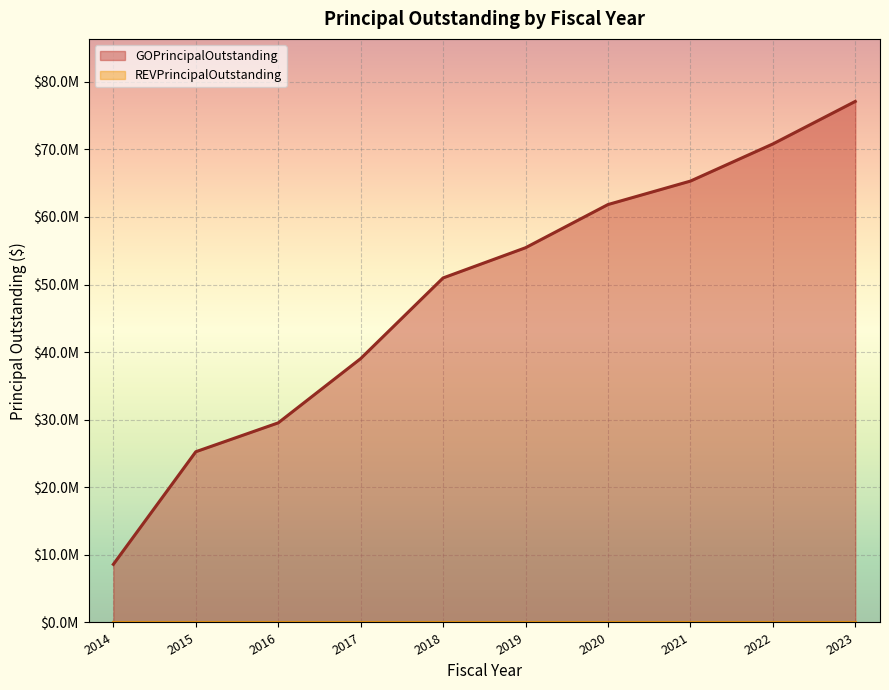

Reading left to right, transcribe all the data shown in this chart.

2014=8600000	2015=25260000	2016=29535000	2017=39040000	2018=50975000	2019=55445000	2020=61835000	2021=65305000	2022=70800000	2023=77095000